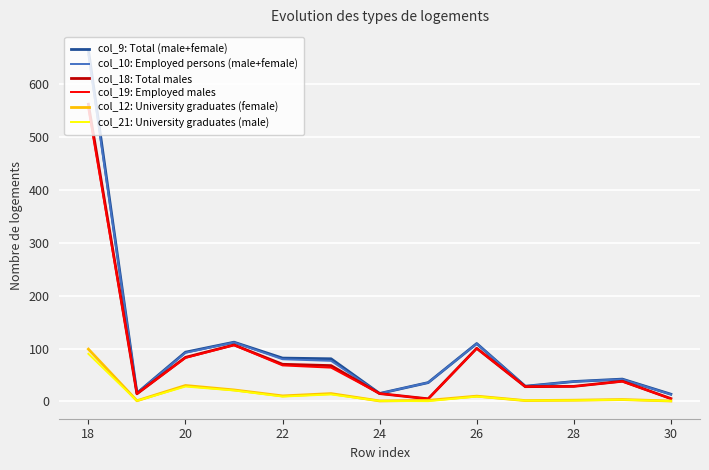

Does the chart display data point markers on the line(s)?

No